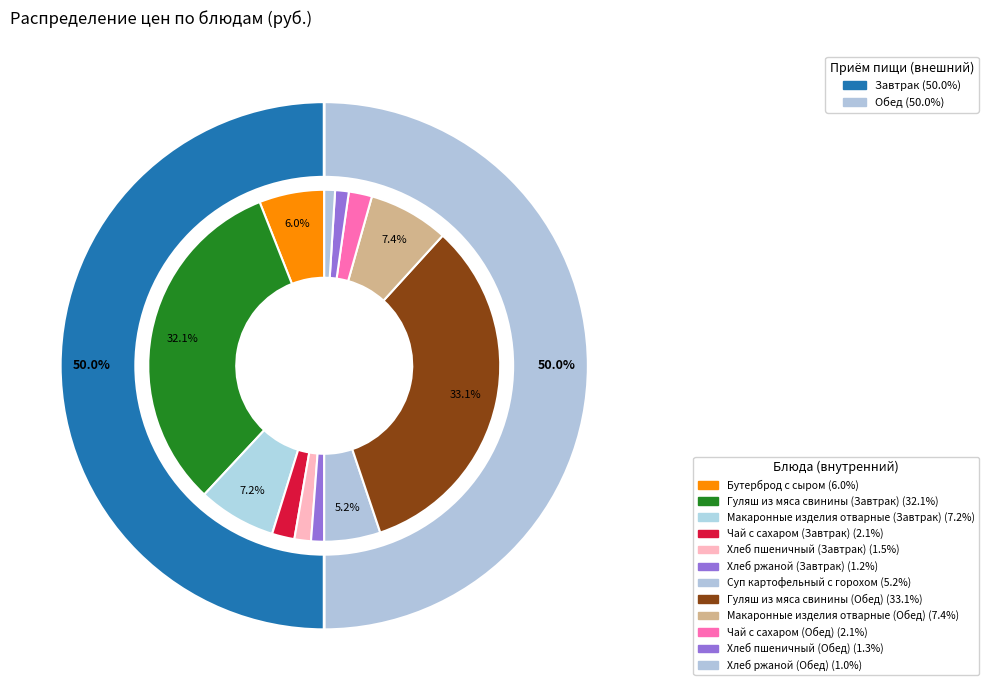

To the nearest percent, what is the combined percentage of Хлеб пшеничный (Обед) and Макаронные изделия отварные (Обед)?

9%